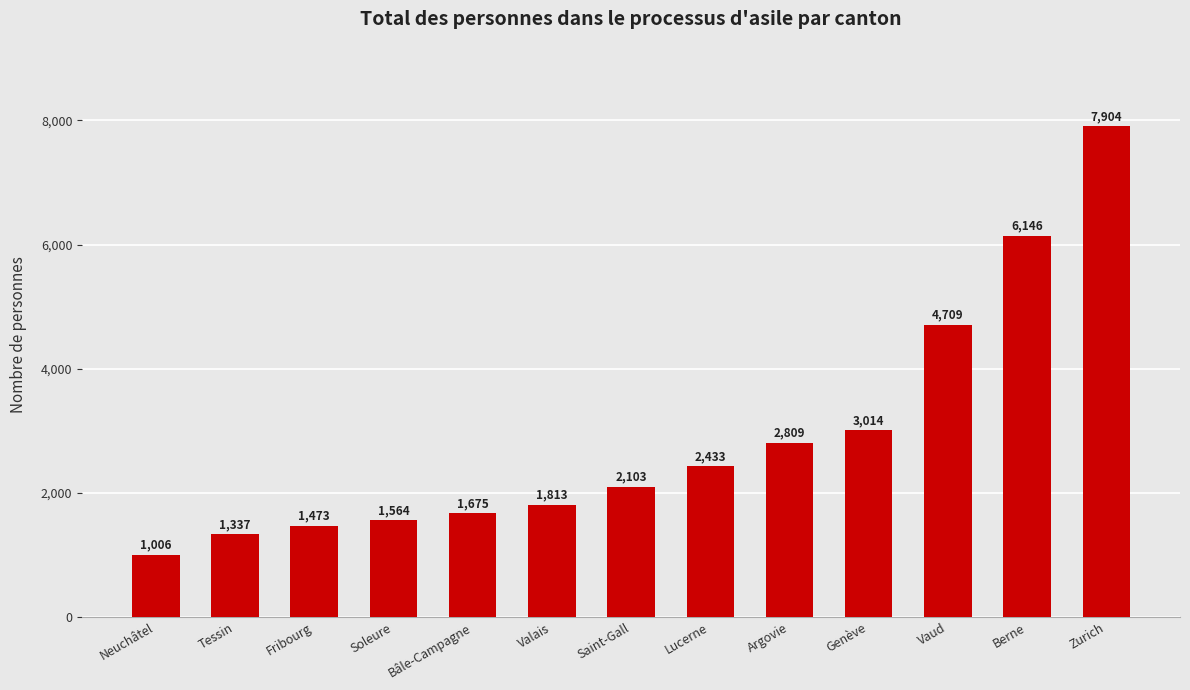

Reading left to right, what are all the values shown in this chart?

1006	1337	1473	1564	1675	1813	2103	2433	2809	3014	4709	6146	7904